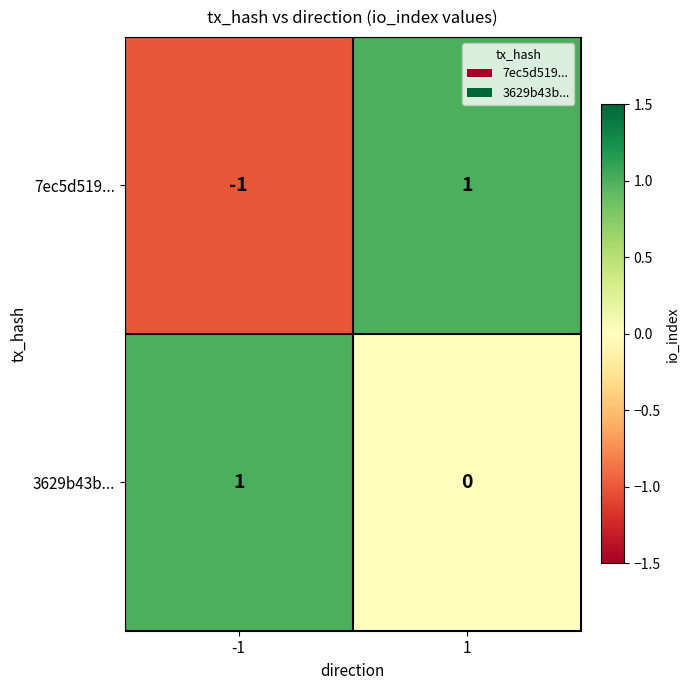

Rank the series at 1 from lowest to highest value.

3629b43b..., 7ec5d519...